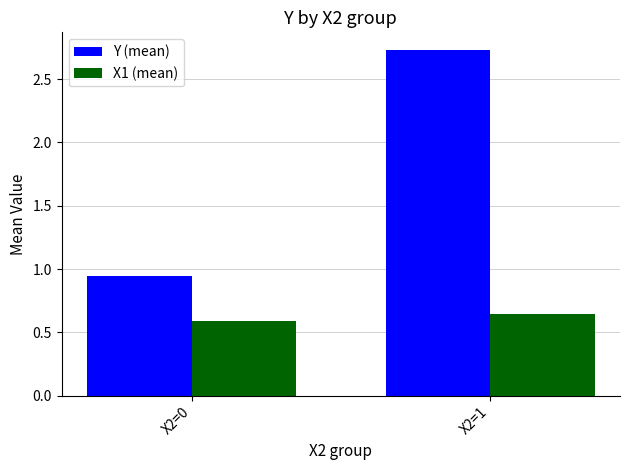

The X1 (mean) series shows 0.6 at X2=1. True or false?

True